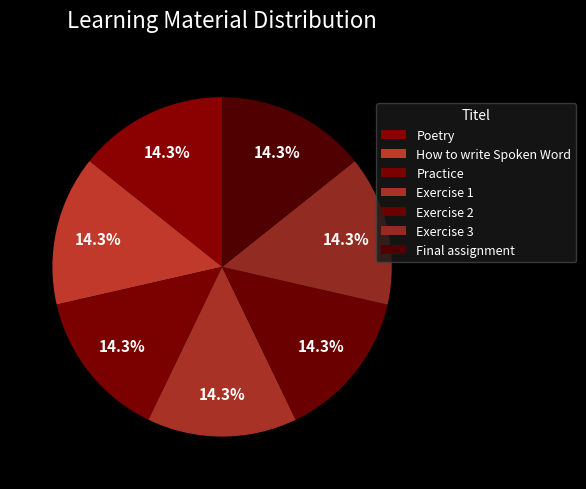

Count the number of slices in the pie.

7